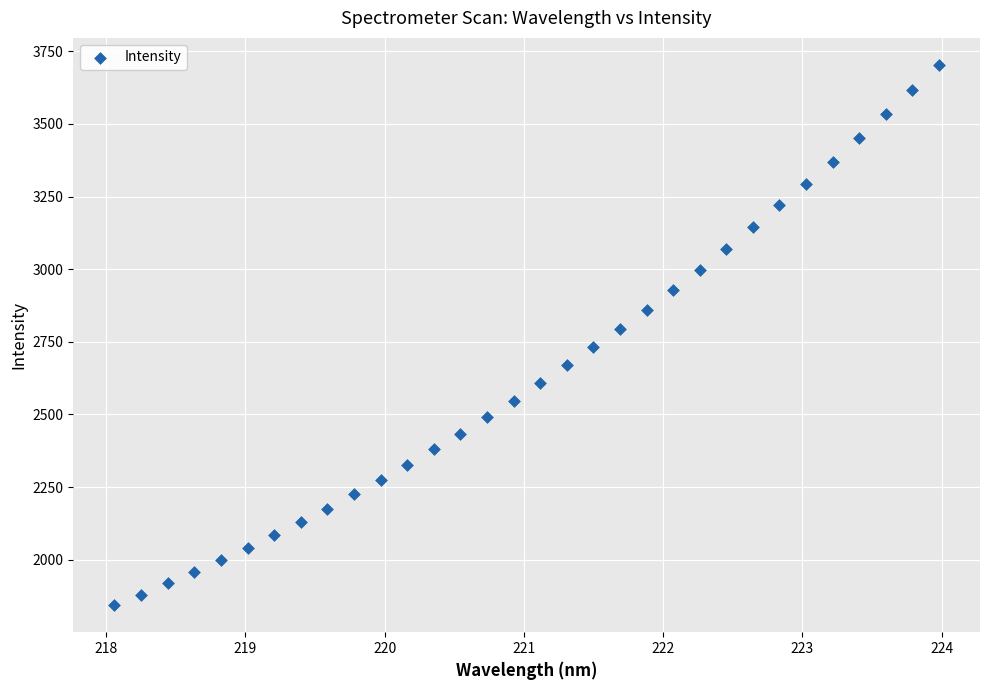

What is the range of X values (max minus min)?

5.9